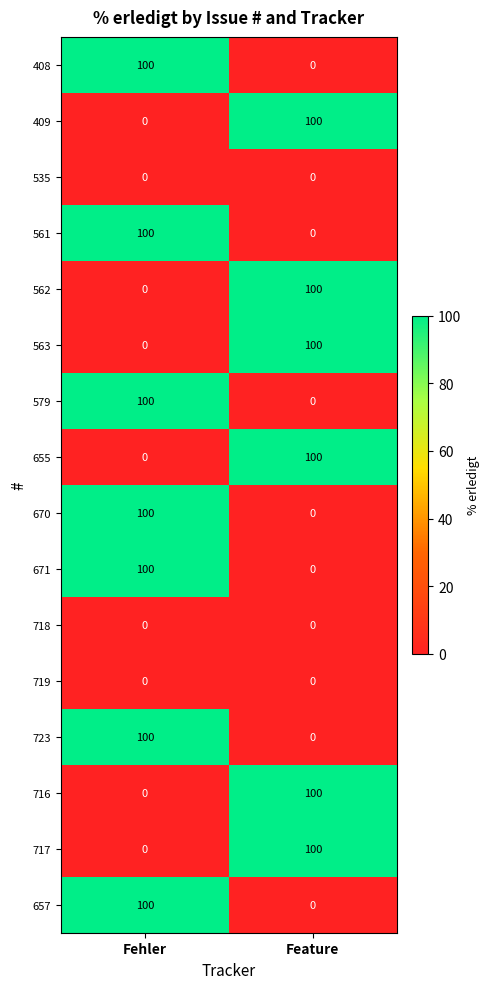

What is the maximum value shown in the chart?

100